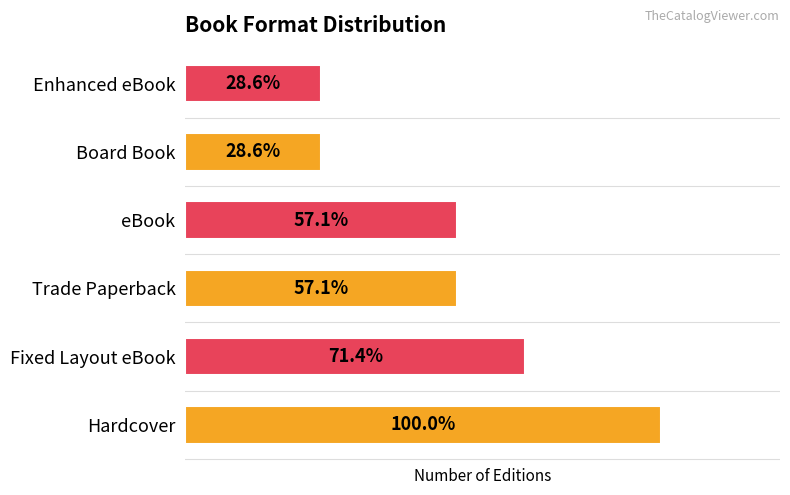

Are the bars horizontal?

Yes